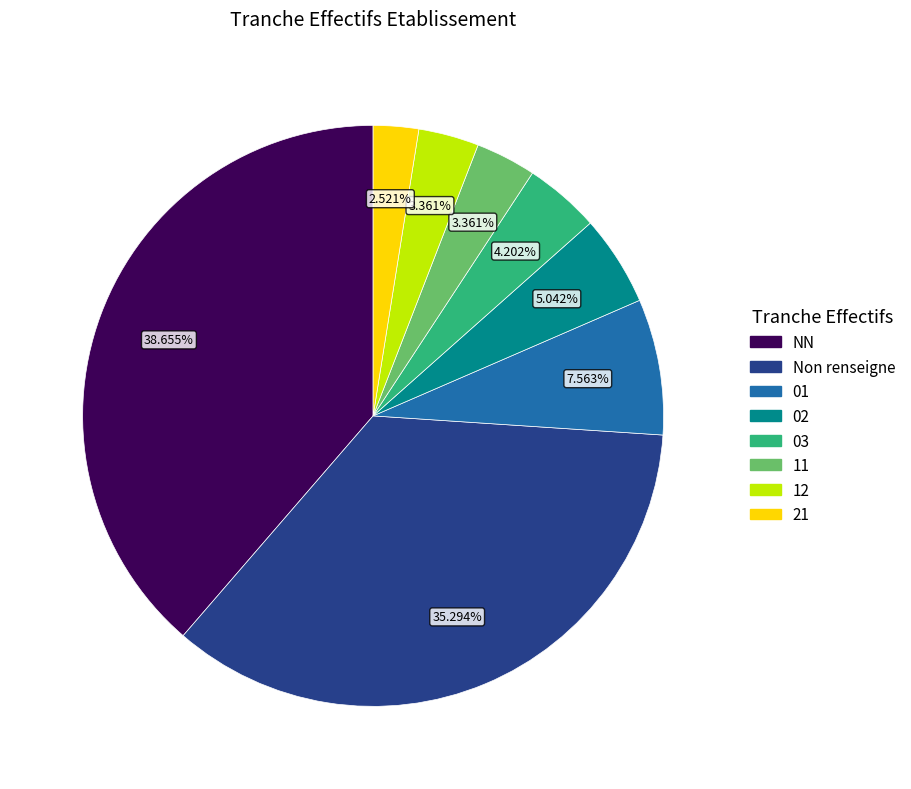

Is there a majority slice in this chart?

No